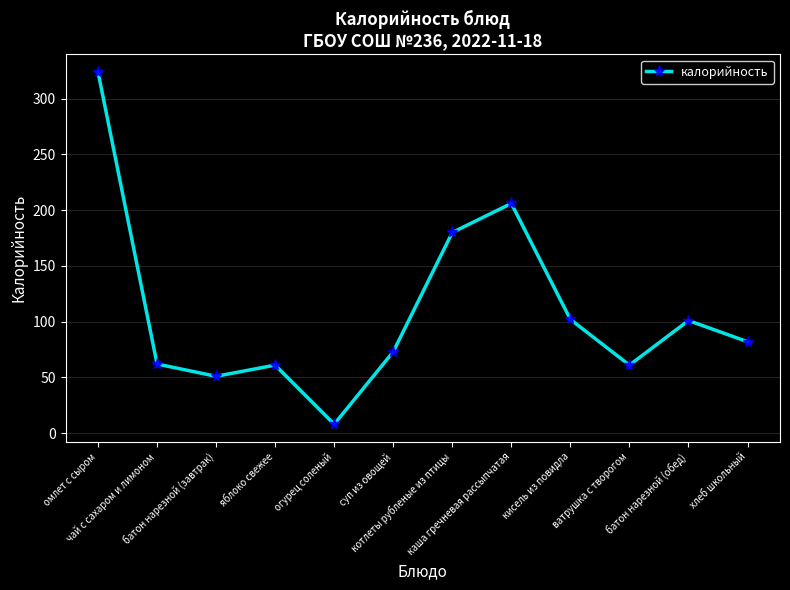

How many interior local valleys (lower than both neighbors) does the data have?

3